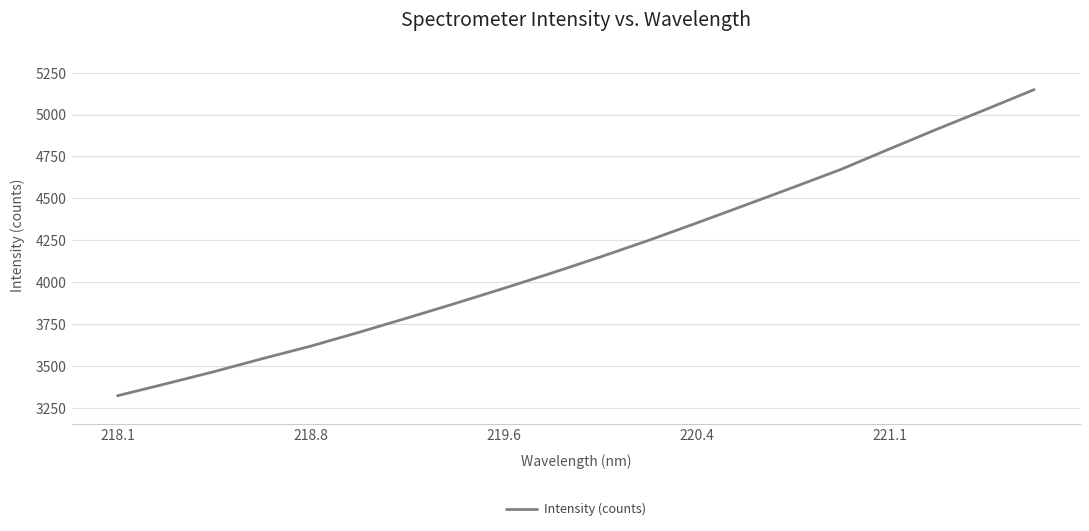

What is the maximum value shown in the chart?

5149.0